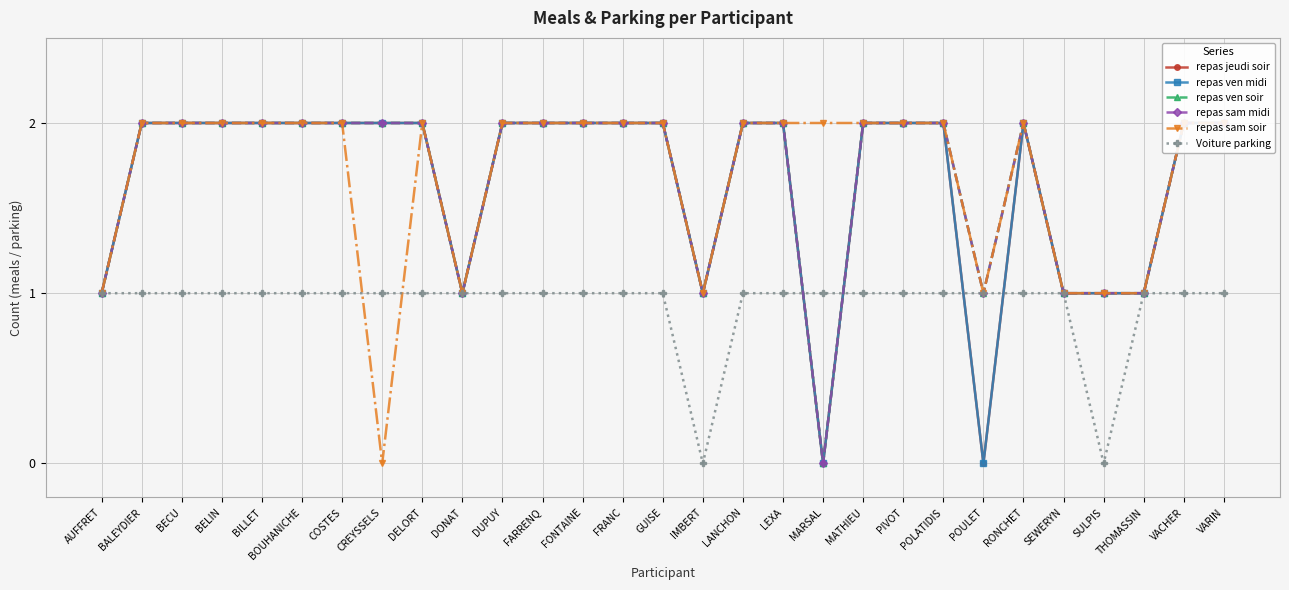

Which has a higher value, BOUHANICHE or FARRENQ?

BOUHANICHE